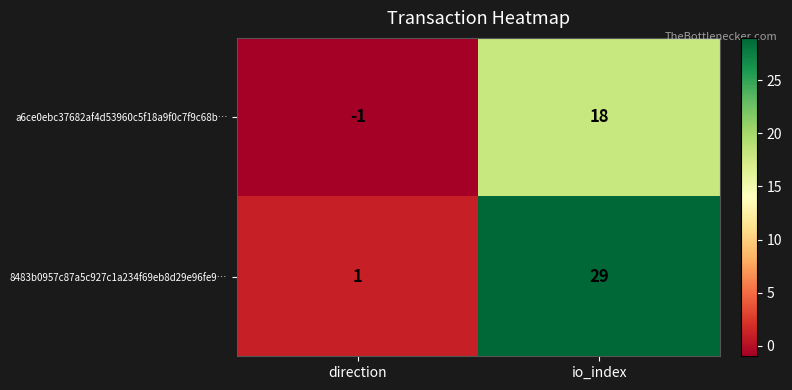

The a6ce0ebc37682af4d53960c5f18a9f0c7f9c68b… series shows -1 at direction. True or false?

True